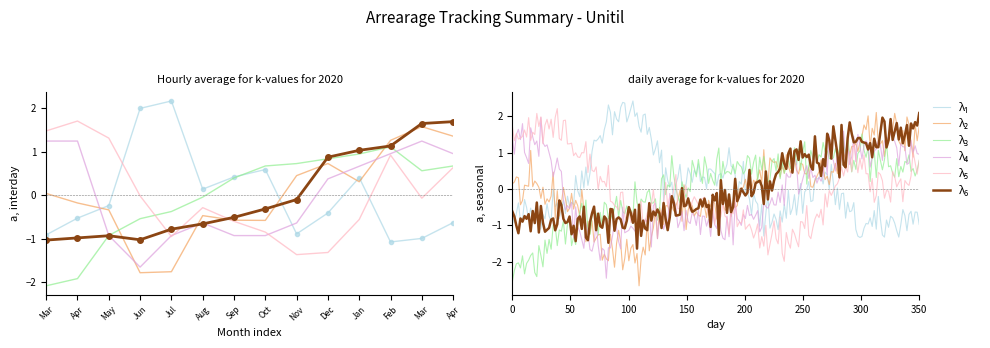

How many values in the λ6_left series are below 0?

9